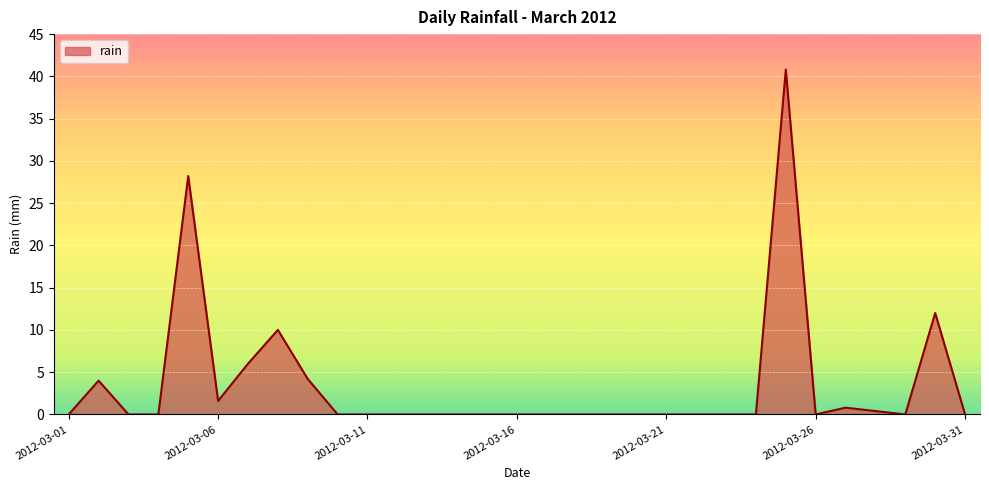

What is the difference between the maximum and minimum values?

40.8